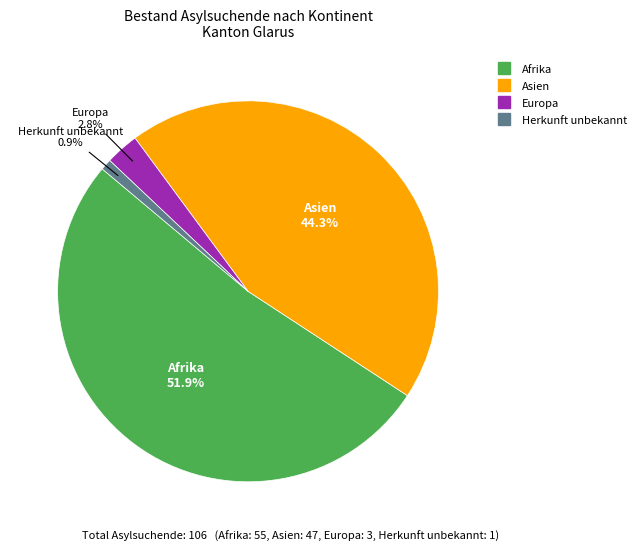

To the nearest percent, what is the combined percentage of Afrika and Europa?

55%